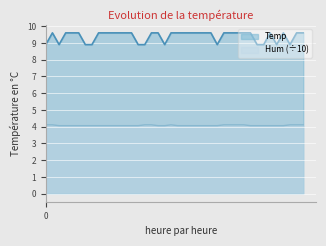

Does the chart display data point markers on the line(s)?

No